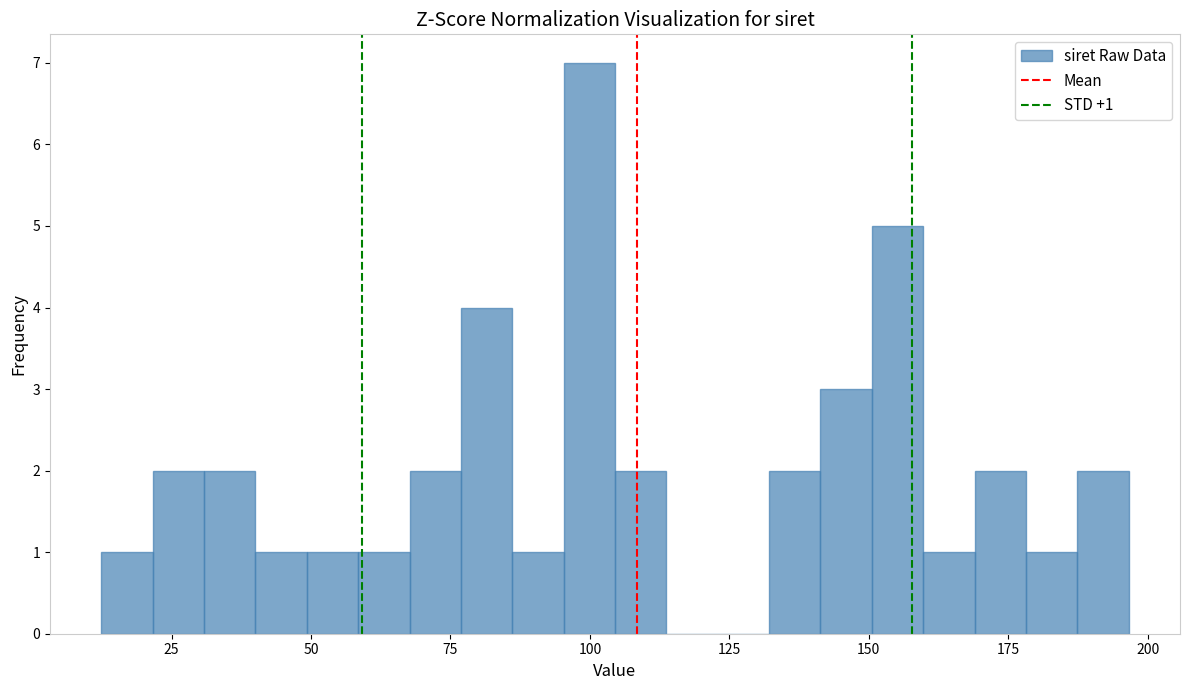

Around what value on the x-axis is the tallest bar? Give the approximate position of its centre, as read against the axis.

100